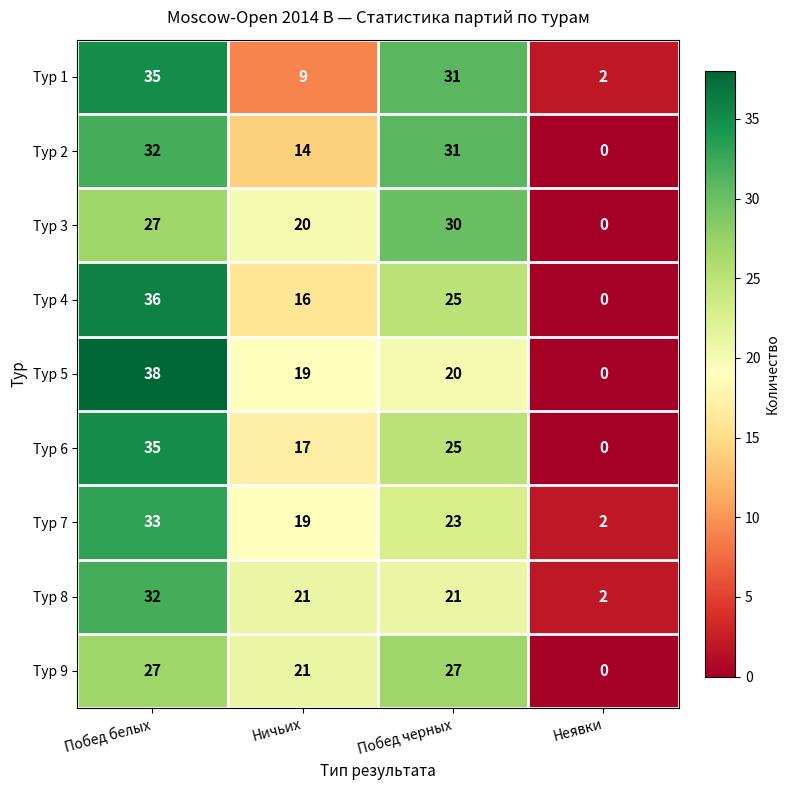

What is the maximum value shown in the chart?

38